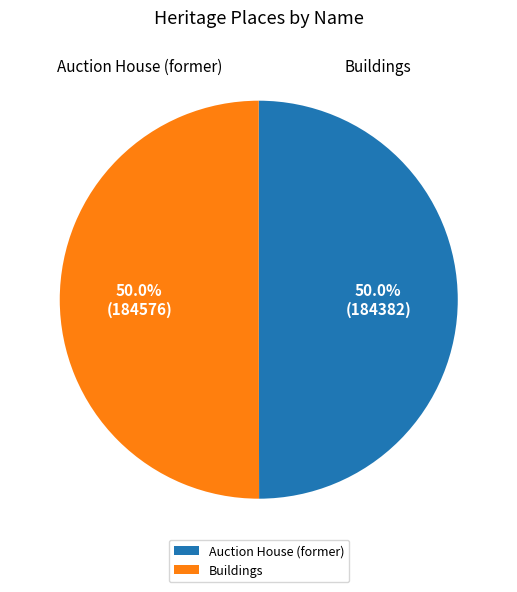

To the nearest percent, what is the average slice percentage?

50%